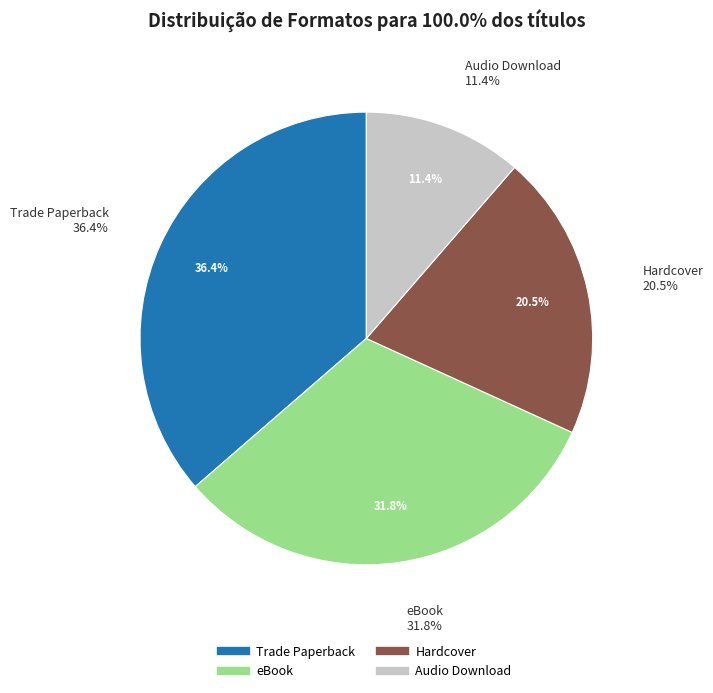

Which slice is the smallest?

Audio Download